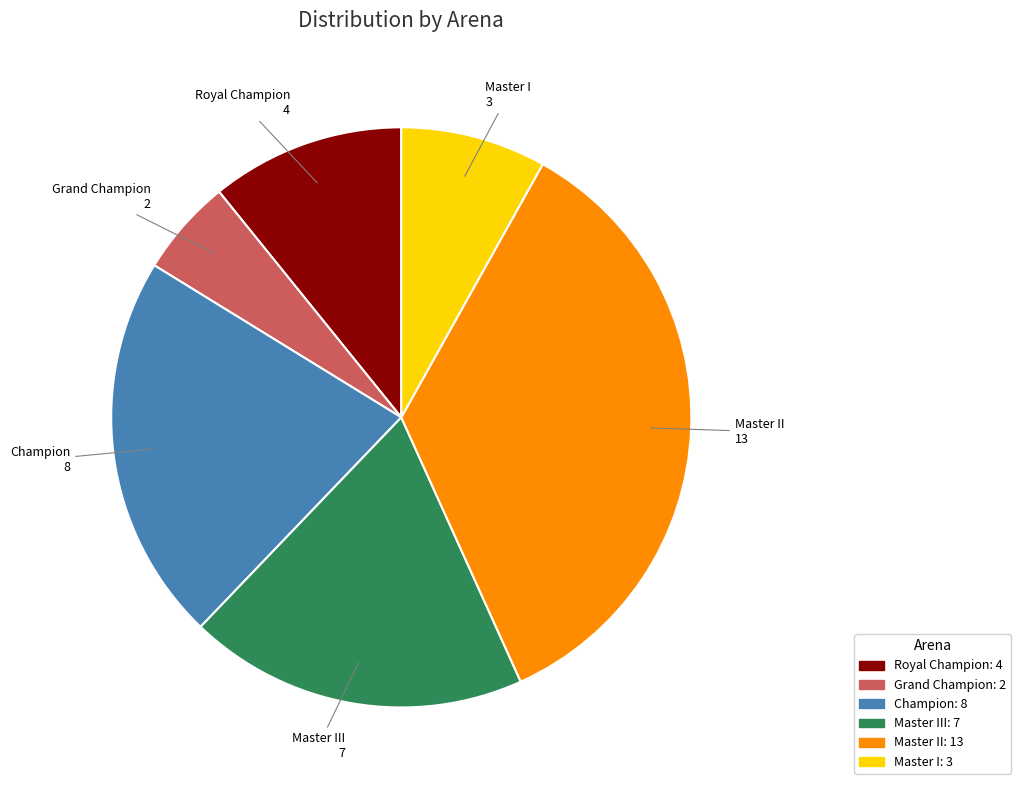

Is there any slice that represents more than half of the pie?

No